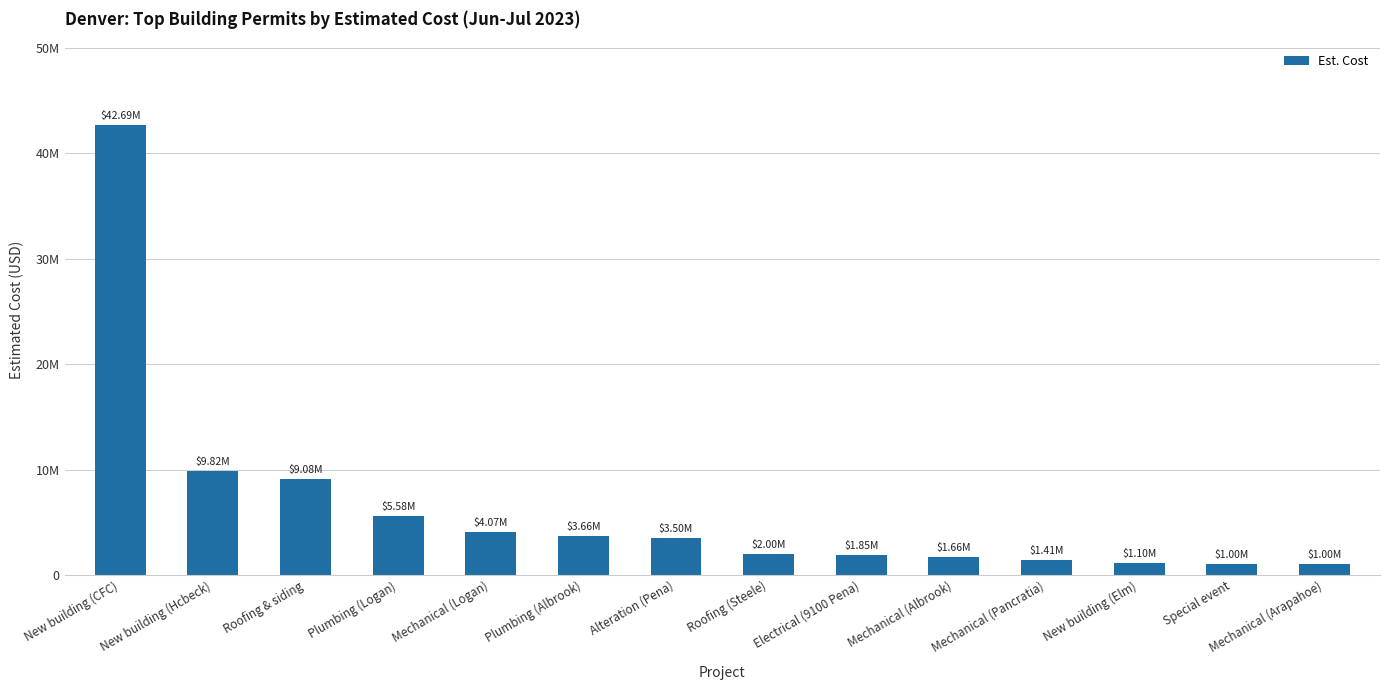

Reading left to right, transcribe all the data shown in this chart.

New building (CFC)=42689479	New building (Hcbeck)=9815019	Roofing & siding=9080697	Plumbing (Logan)=5578592	Mechanical (Logan)=4071780	Plumbing (Albrook)=3664668	Alteration (Pena)=3500000	Roofing (Steele)=2000000	Electrical (9100 Pena)=1847785	Mechanical (Albrook)=1659034	Mechanical (Pancratia)=1407750	New building (Elm)=1105000	Special event=1000000	Mechanical (Arapahoe)=1000000